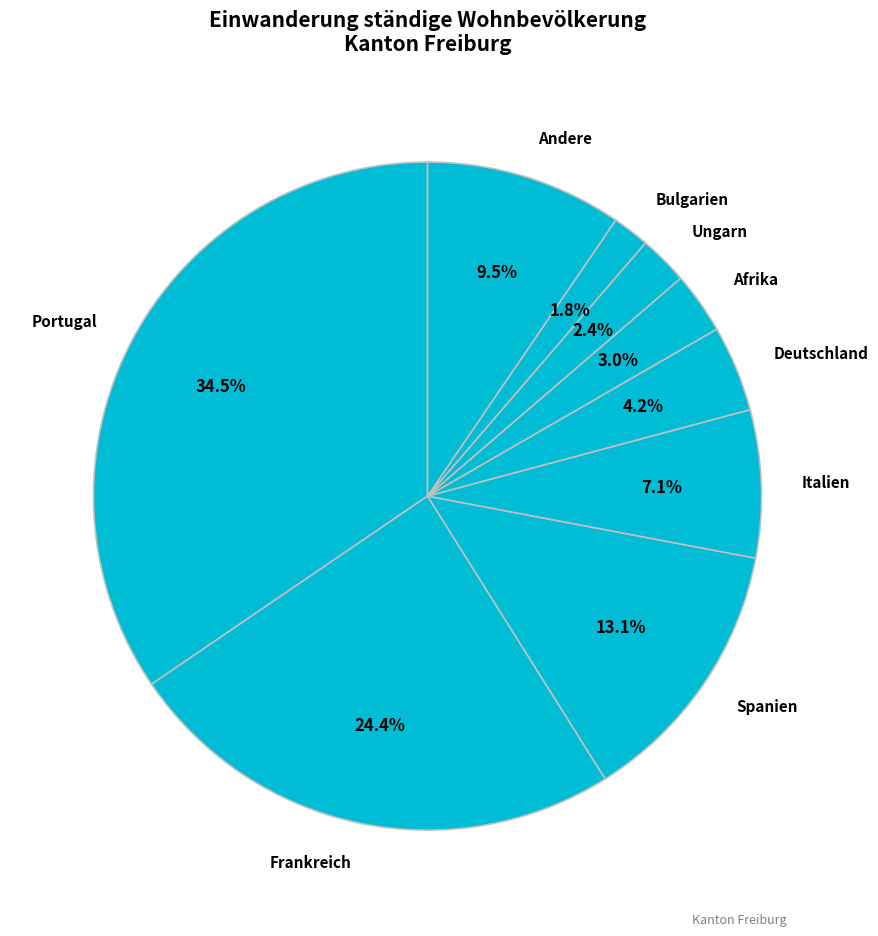

What is the total percentage of Bulgarien and Spanien?

14.9%